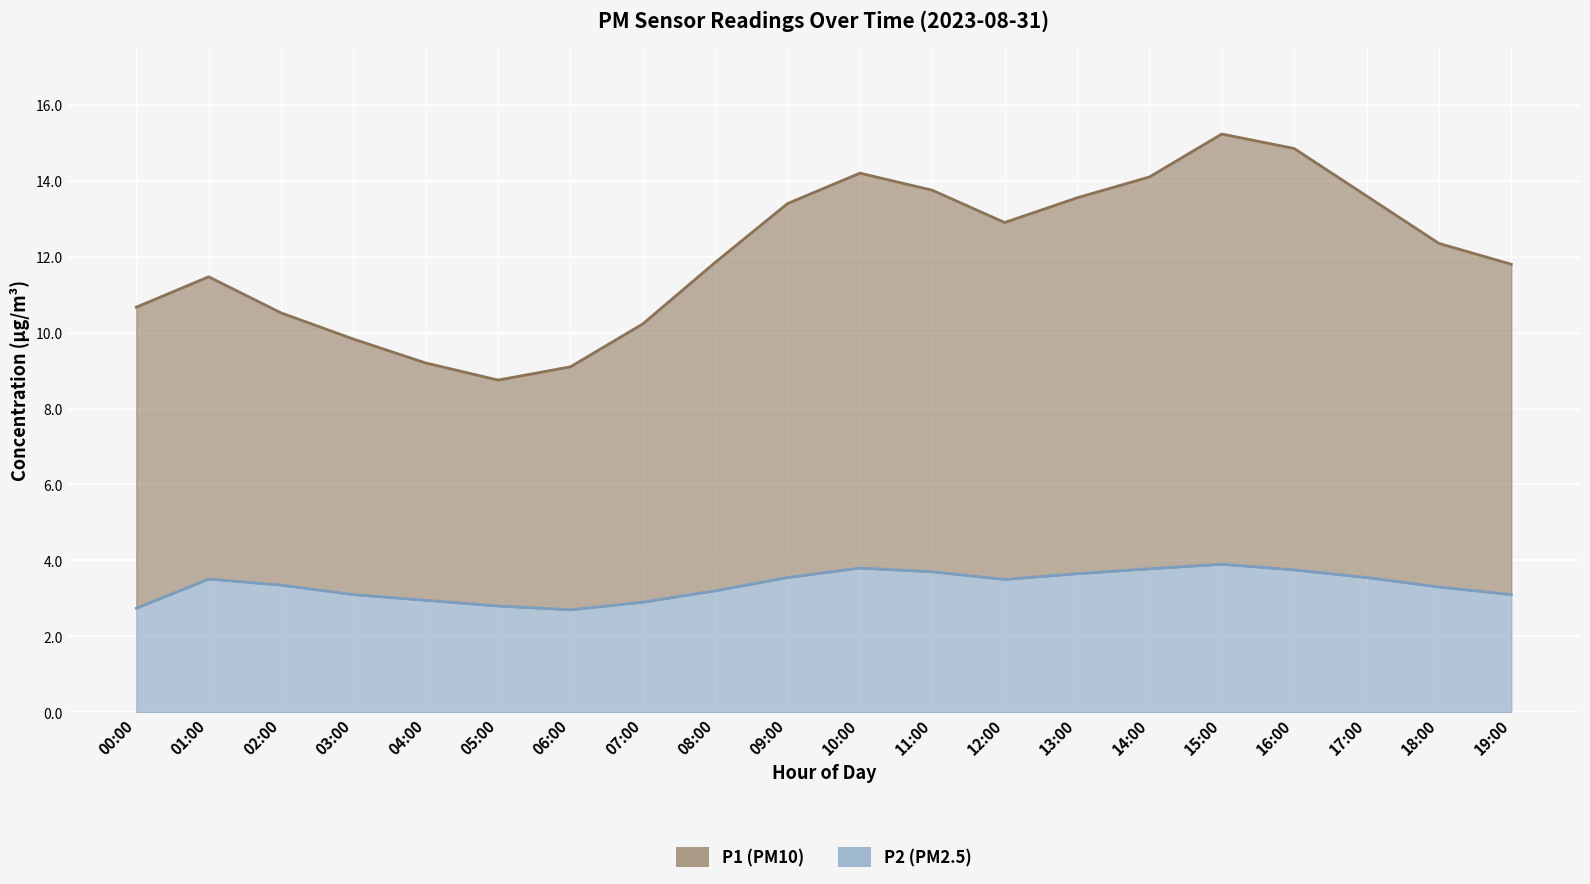

How many interior local valleys does the P1 series have?

2